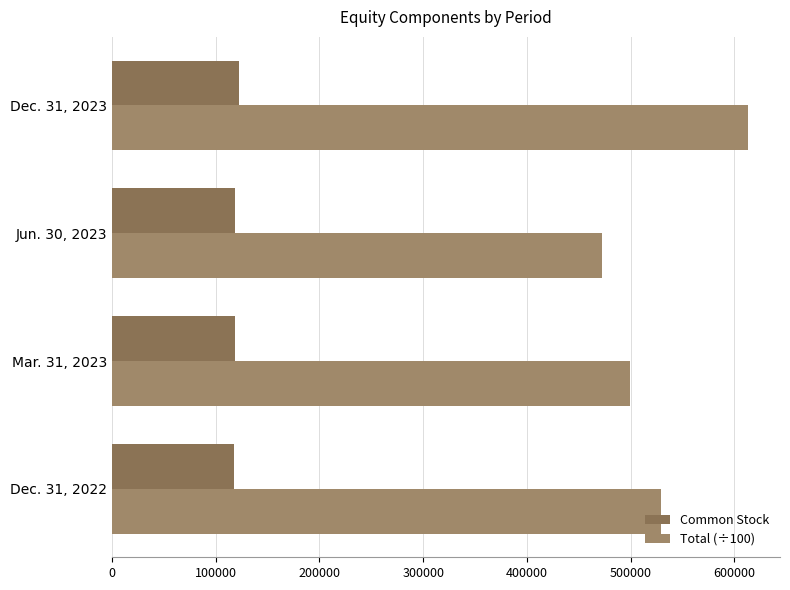

What are all the series names shown in the legend?

Common Stock, Total (÷100)